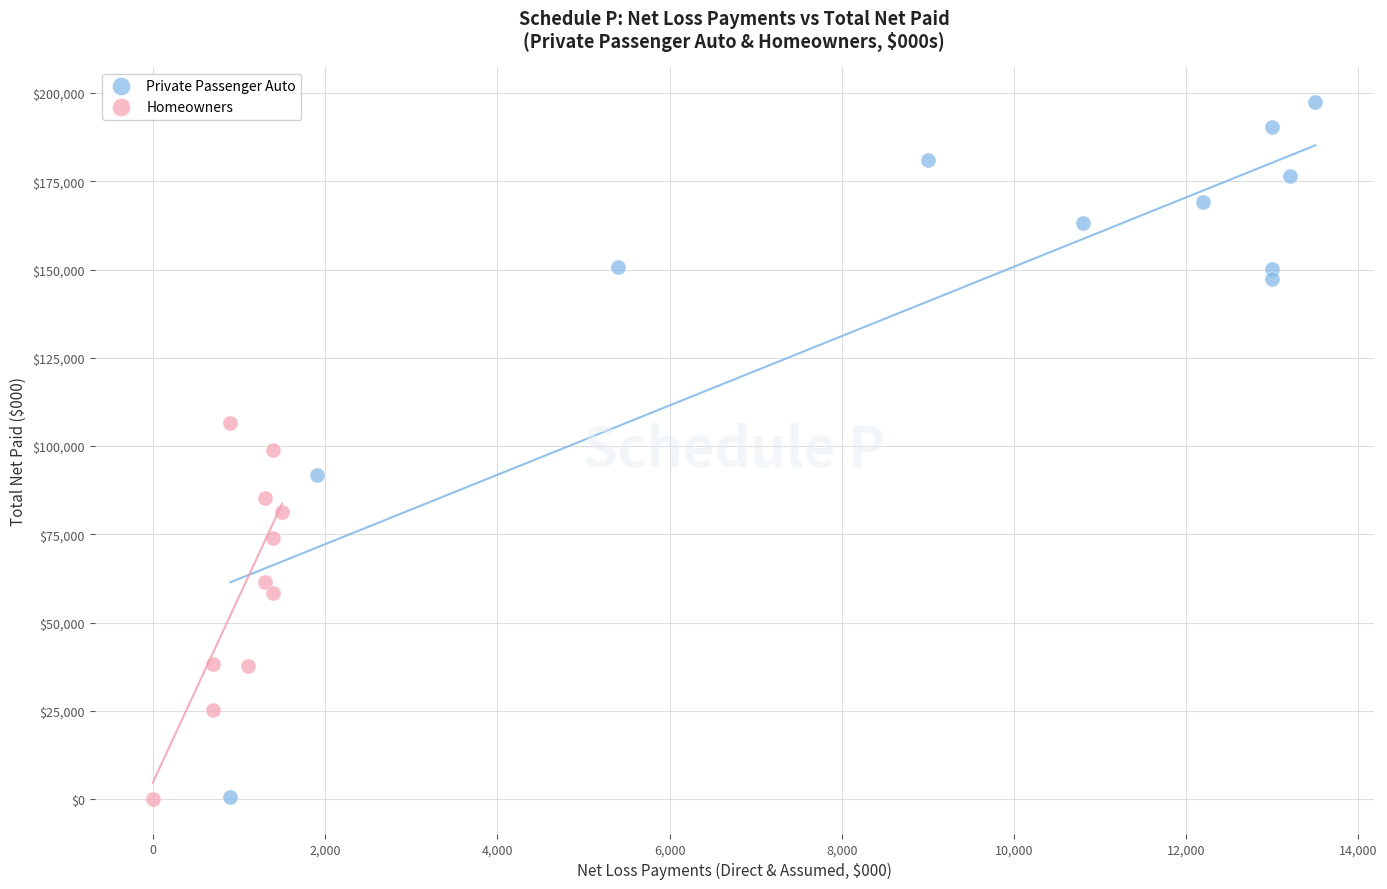

Which series has the largest Y range (max minus min)?

Private Passenger Auto